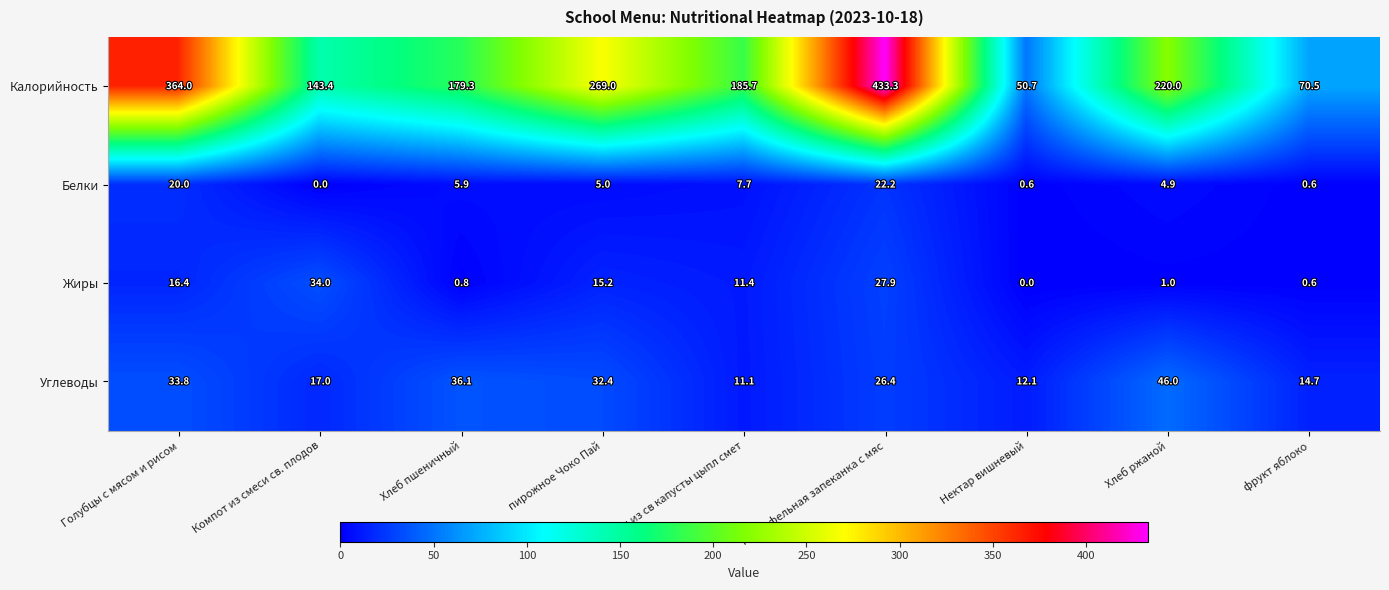

Is the value of Углеводы at Борщ из св капусты цыпл смет greater than the value of Калорийность at Хлеб ржаной?

No